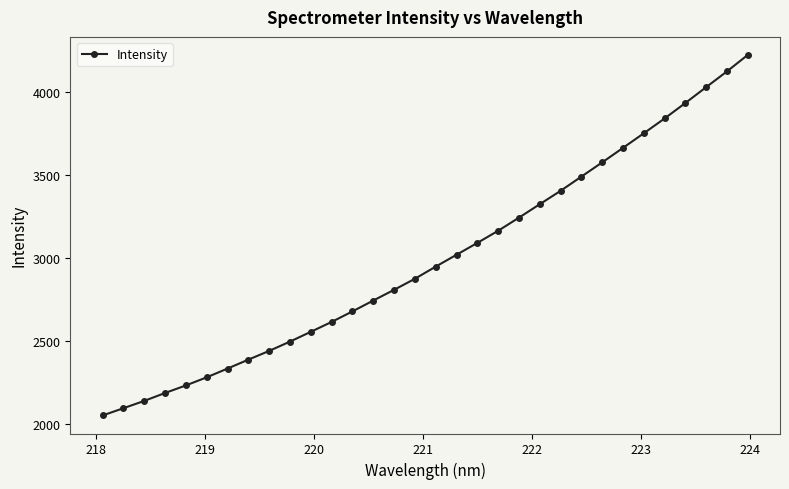

What is the difference between the second highest and minimum values?

2069.0